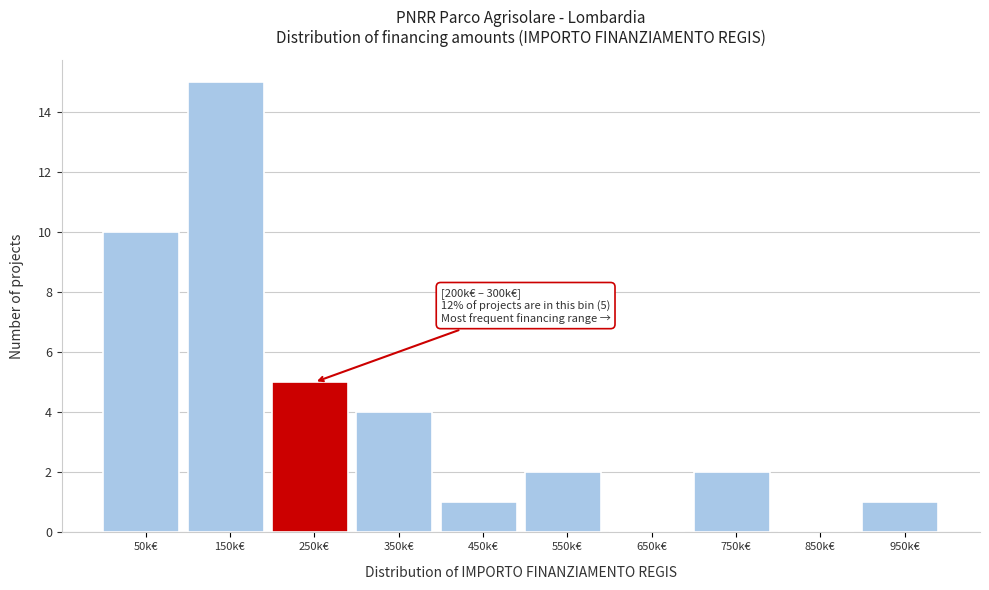

Reading left to right, transcribe all the data shown in this chart.

50k€=10	150k€=15	250k€=5	350k€=4	450k€=1	550k€=2	650k€=0	750k€=2	850k€=0	950k€=1